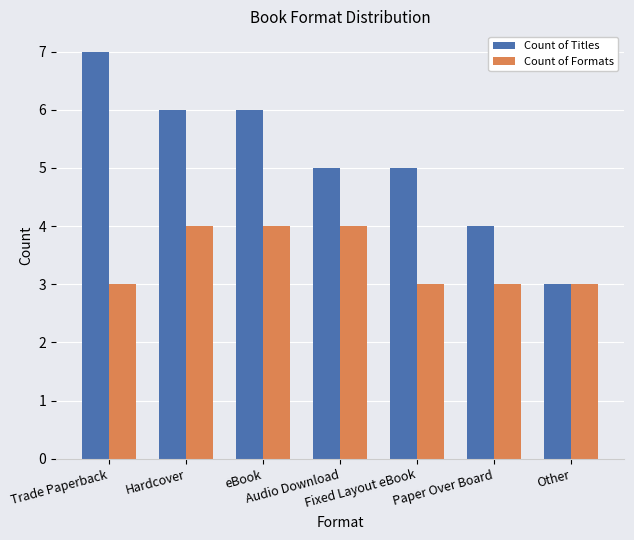

Which series has the widest spread of values?

Count of Titles